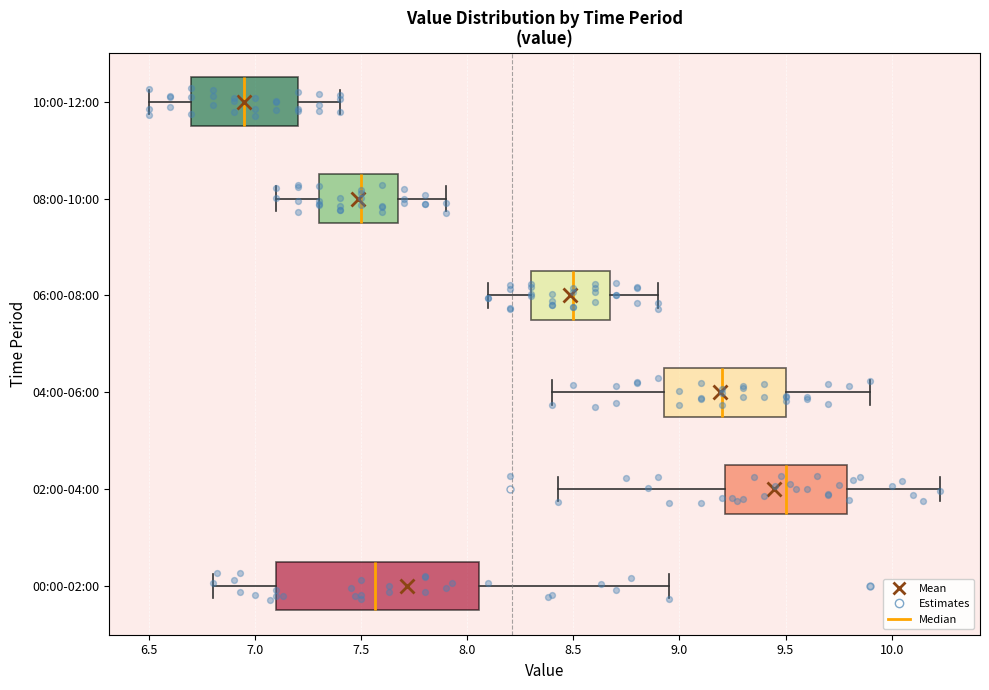

Reading bottom to top, transcribe this box plot: for each box, give where its median line is, the range the box spans, and where its two whiskers end, as read against the x-axis. The values are not printed on the chart, so give them approximately, as read against the axis.

00:00-02:00: median 7.55, box 7.10 to 8.05, whiskers 6.80 to 8.95
02:00-04:00: median 9.50, box 9.20 to 9.80, whiskers 8.45 to 10.25
04:00-06:00: median 9.20, box 8.95 to 9.50, whiskers 8.40 to 9.90
06:00-08:00: median 8.50, box 8.30 to 8.70, whiskers 8.10 to 8.90
08:00-10:00: median 7.50, box 7.30 to 7.70, whiskers 7.10 to 7.90
10:00-12:00: median 6.95, box 6.70 to 7.20, whiskers 6.50 to 7.40